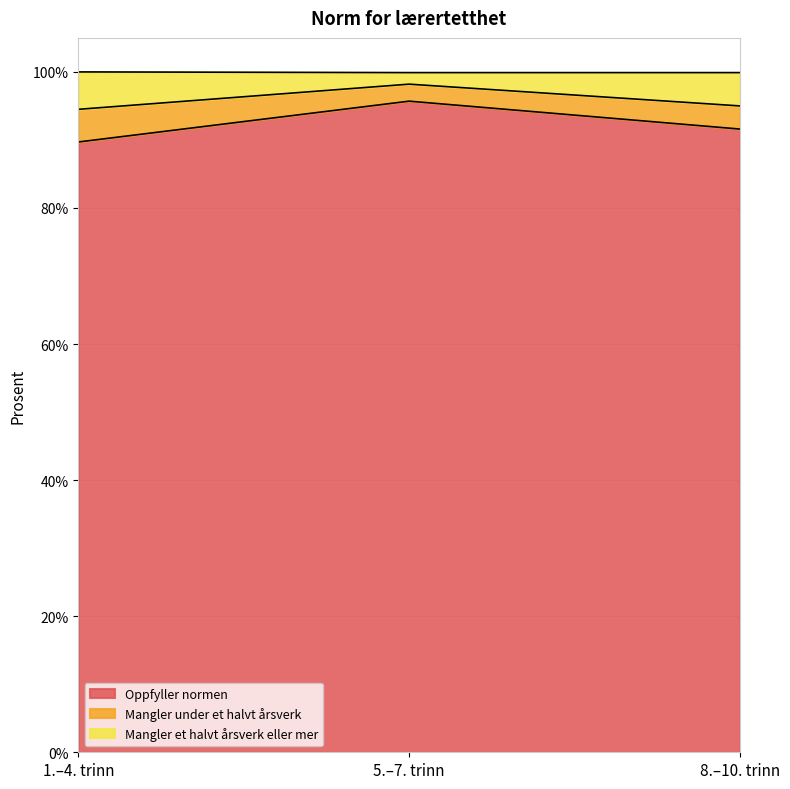

What is the label of the 3rd point from the right?

1.–4. trinn